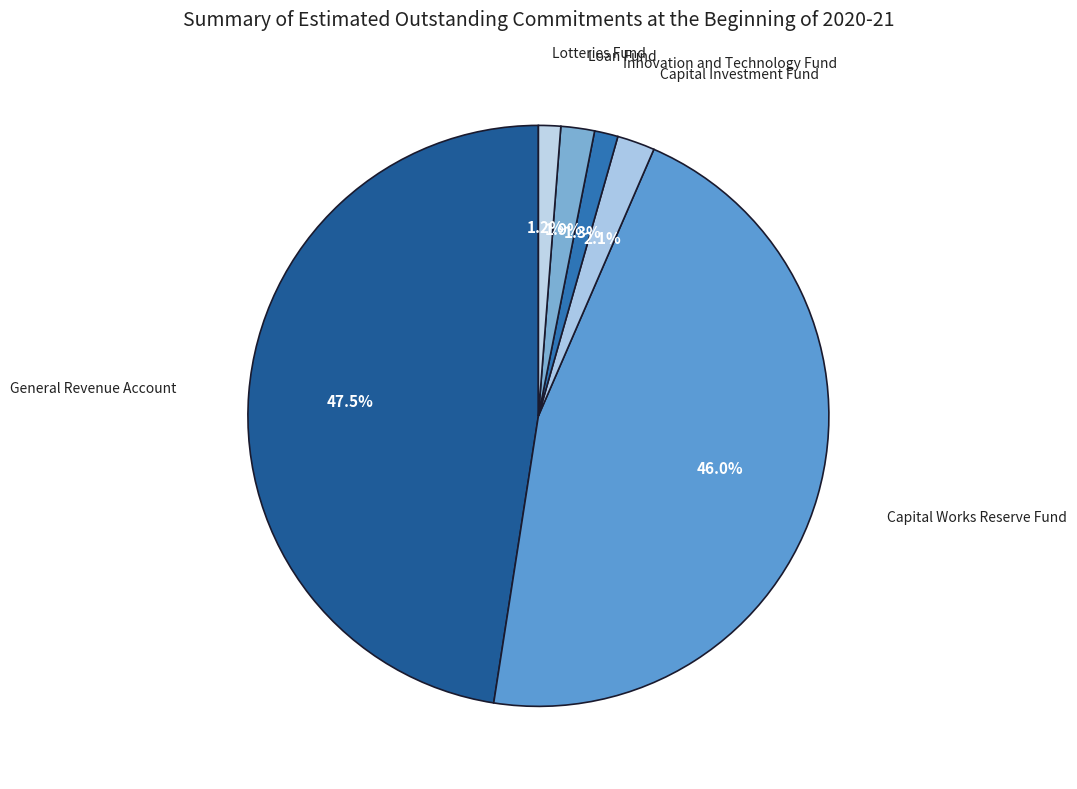

Is it true that Capital Investment Fund is 2% of the pie?

True